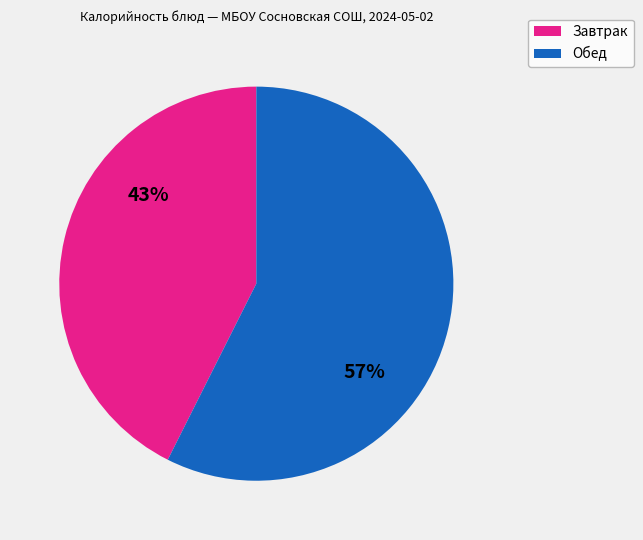

To the nearest percent, what is the average slice percentage?

50%